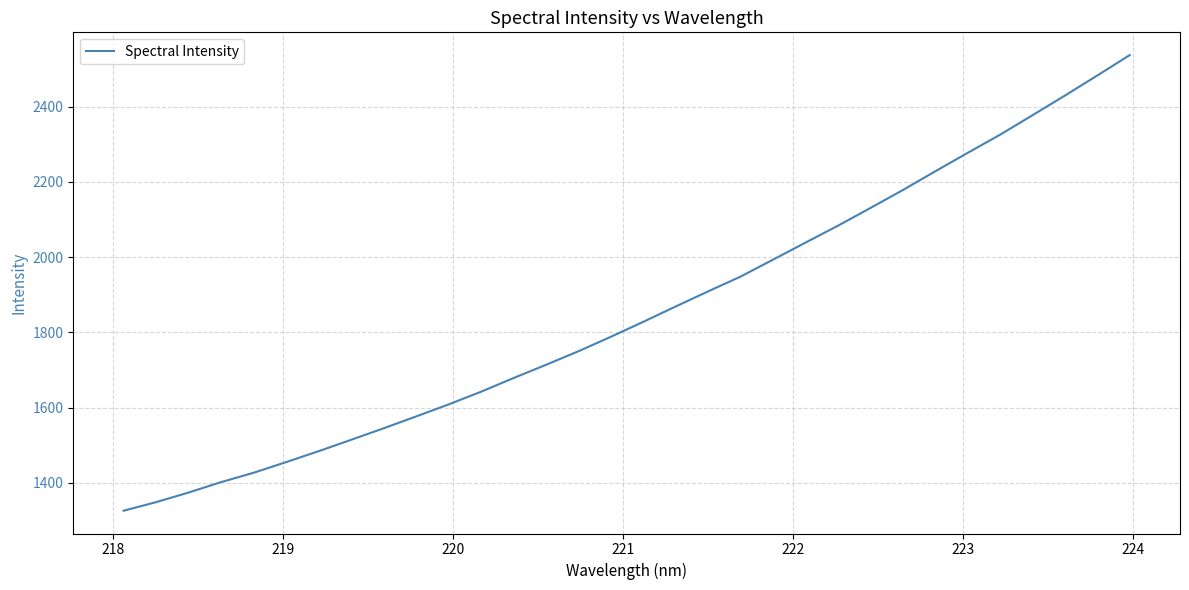

What is the minimum value shown in the chart?

1326.0